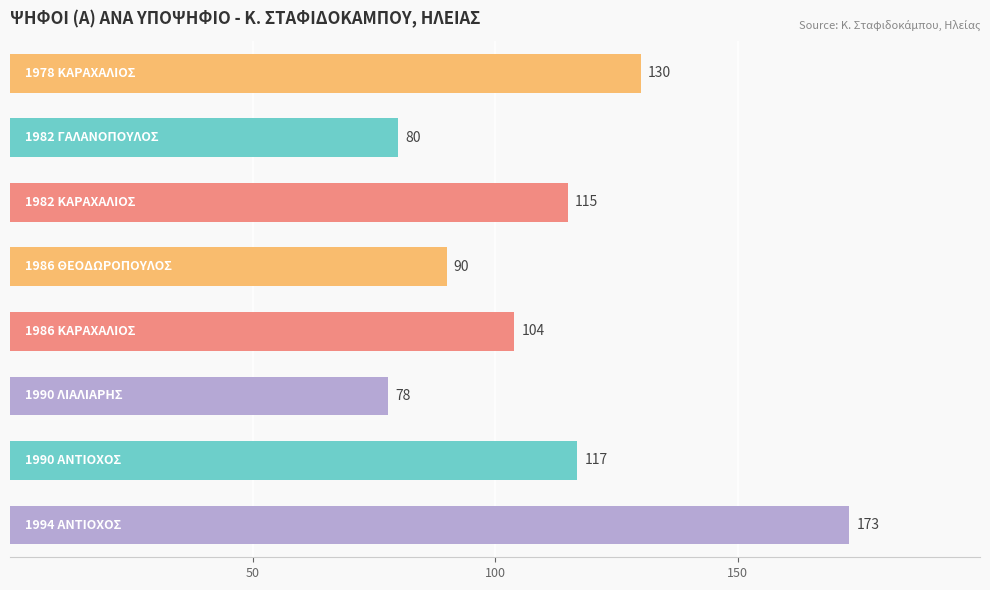

What is the greatest value displayed?

173